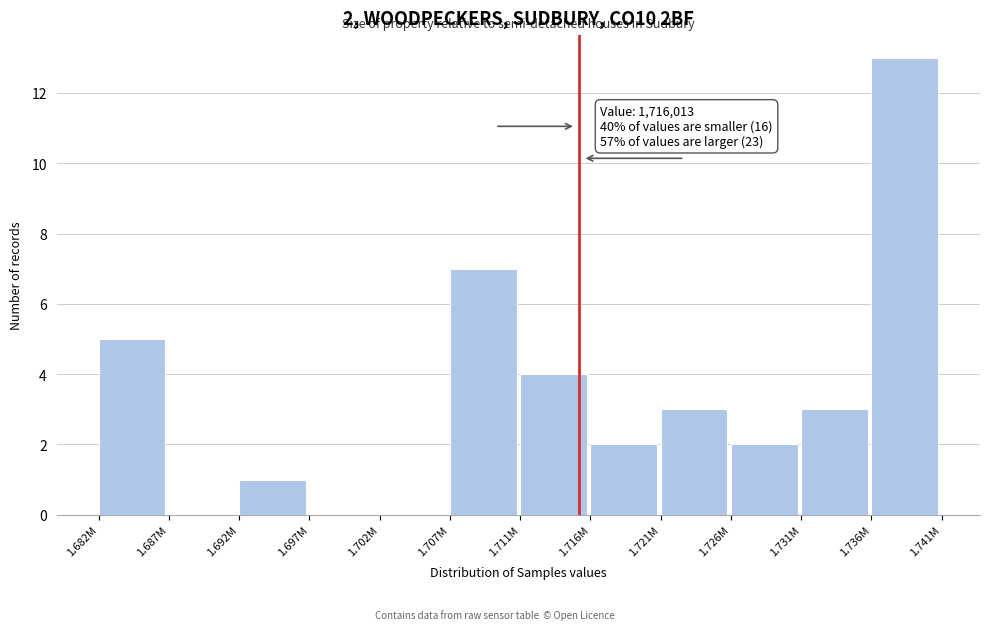

Reading left to right, what are all the values shown in this chart?

1.682M=5	1.687M=0	1.692M=1	1.697M=0	1.702M=0	1.707M=7	1.711M=4	1.716M=2	1.721M=3	1.726M=2	1.731M=3	1.736M=13